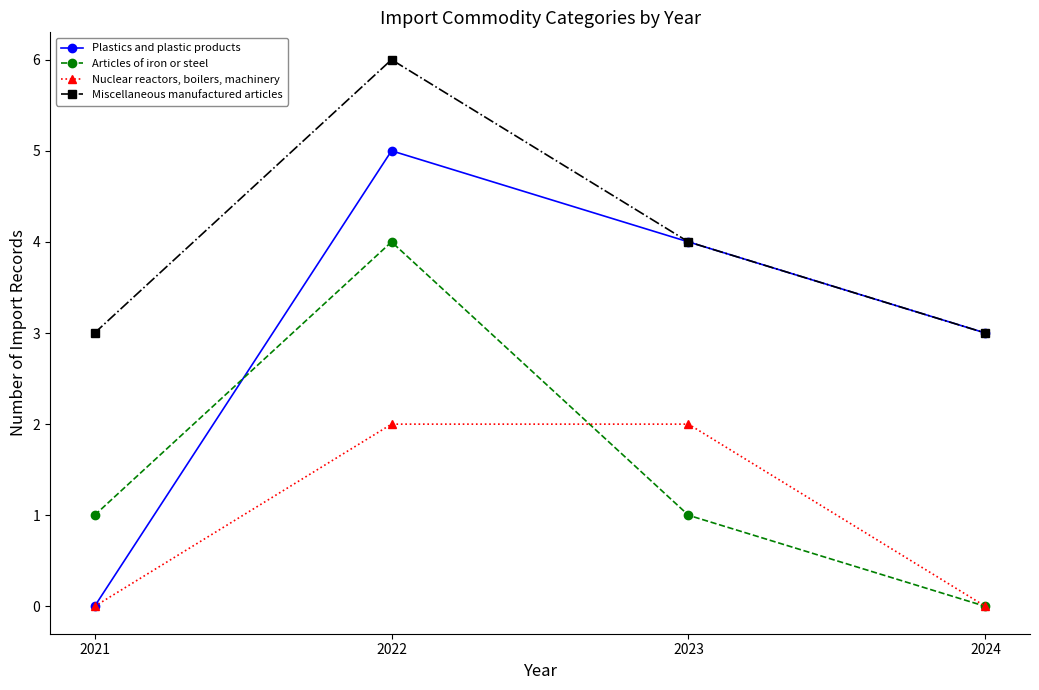

True or false: Miscellaneous manufactured articles and Articles of iron or steel intersect in this chart.

False